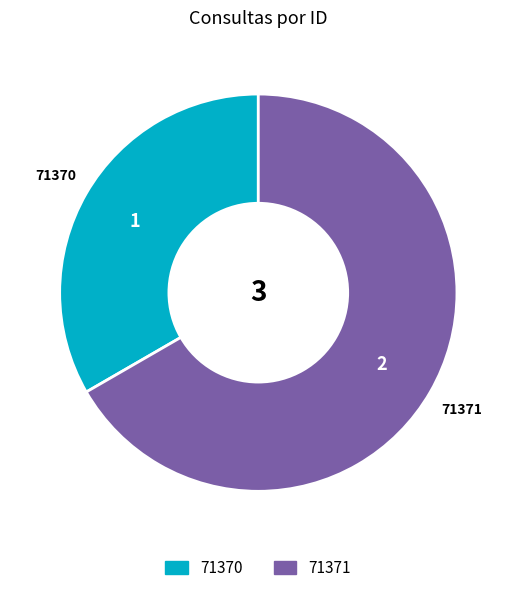

Which category accounts for the majority?

71371